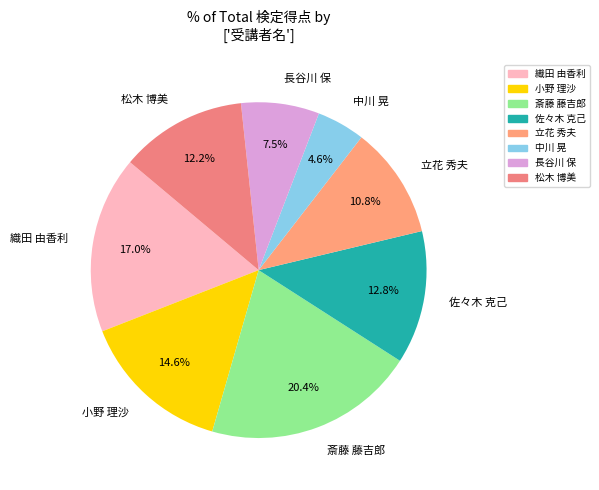

Rank the categories by value from lowest to highest.

中川 晃, 長谷川 保, 立花 秀夫, 松木 博美, 佐々木 克己, 小野 理沙, 織田 由香利, 斎藤 藤吉郎